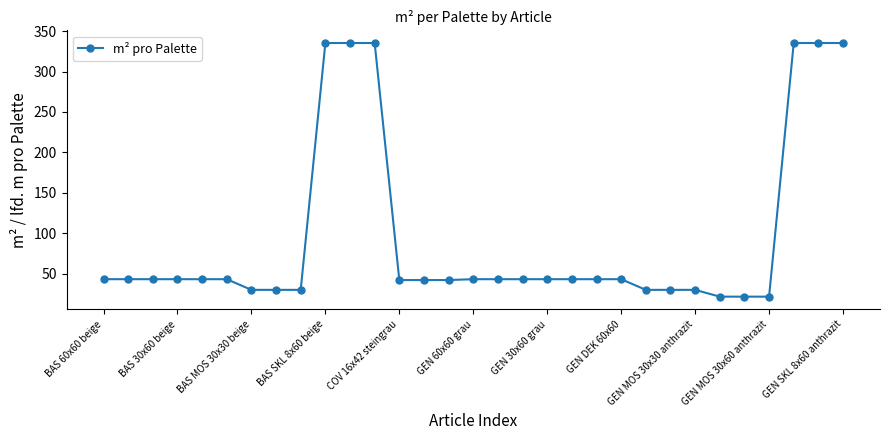

What is the smallest value displayed?

21.6